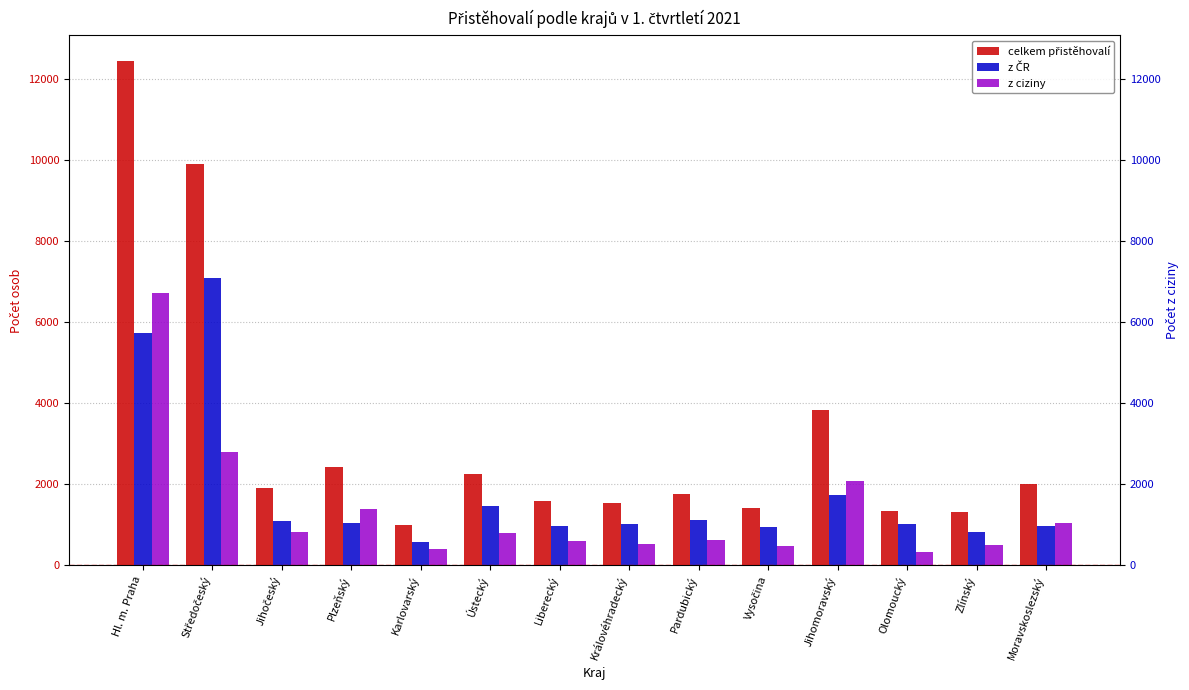

What is the highest value of the celkem přistěhovalí series?

12447